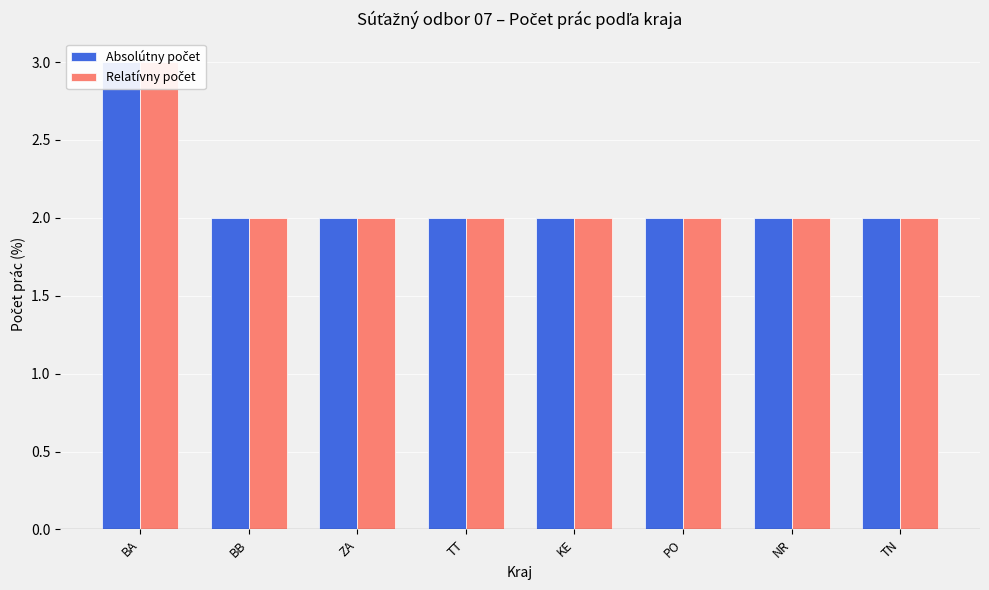

What are all the series names shown in the legend?

Absolútny počet, Relatívny počet